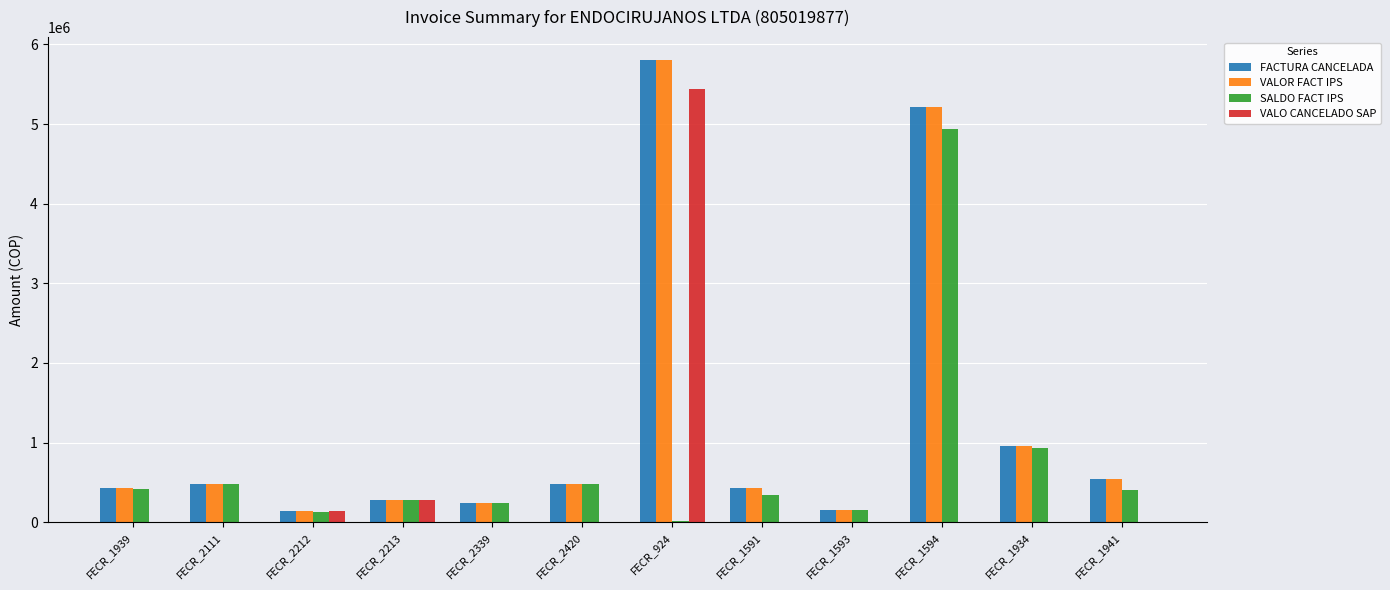

At which category does the chart reach its peak across all series?

FECR_924